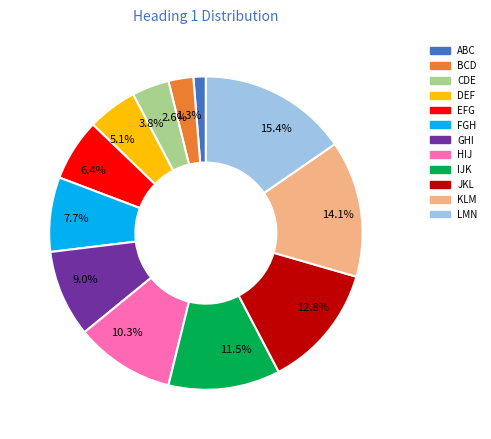

To the nearest percent, what is the combined percentage of BCD and FGH?

10%